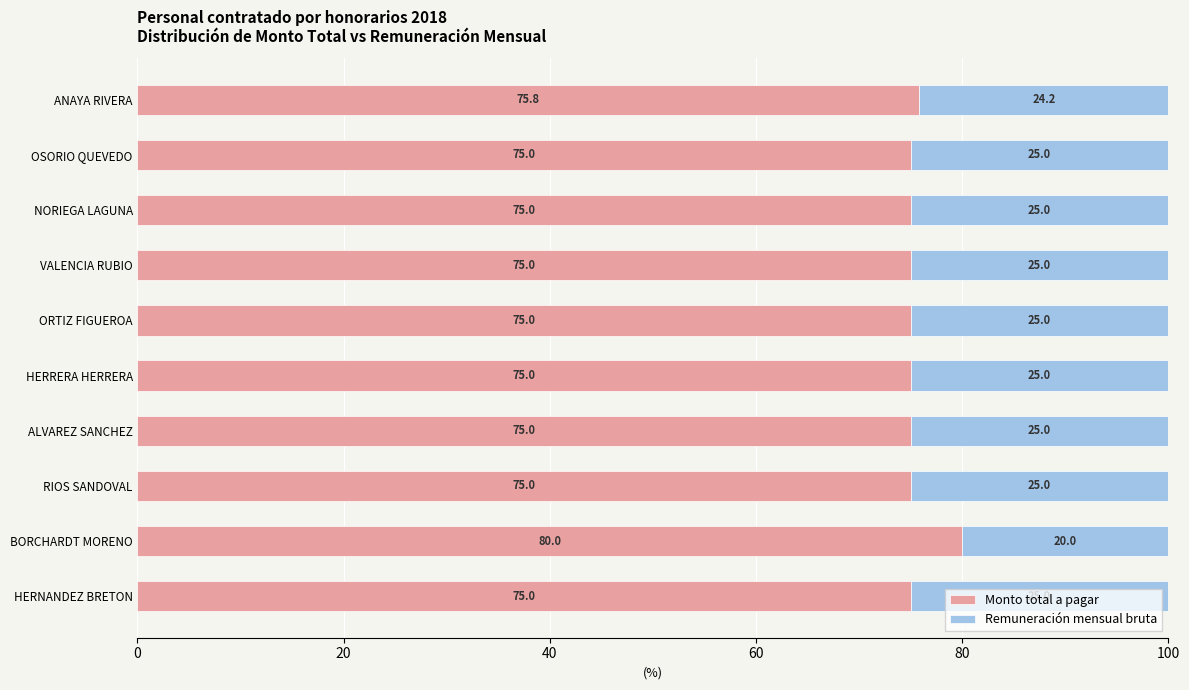

What is the sum of all Monto total a pagar values?

755.8